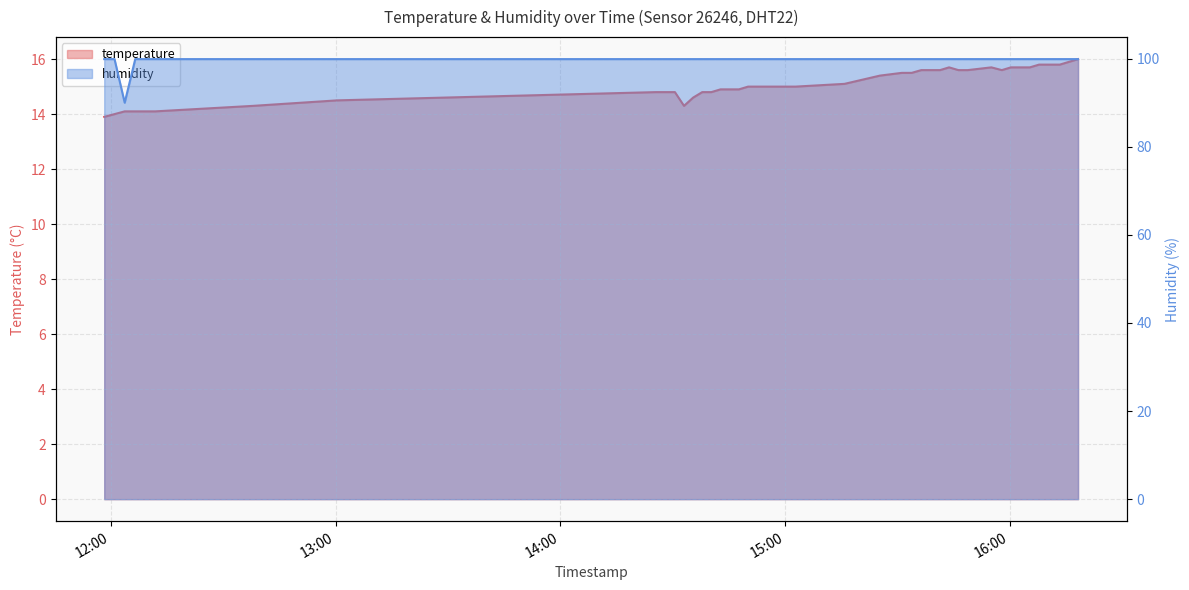

What is the approximate value of temperature at 2023-10-13T14:42:47?

14.9